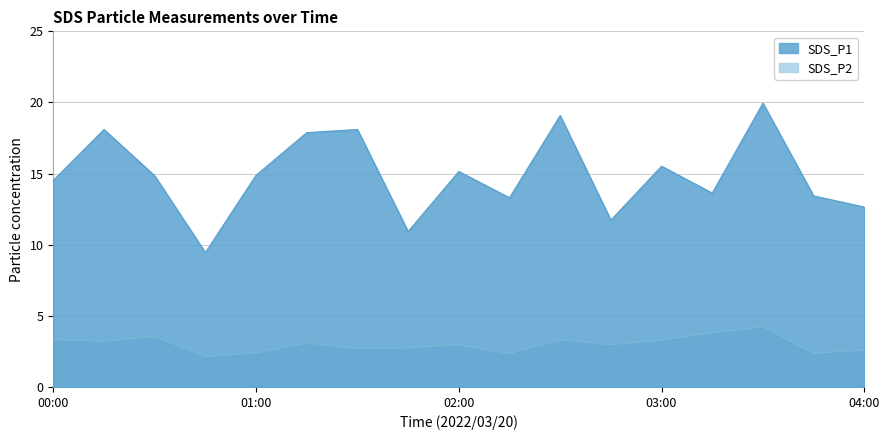

Reading left to right, extract all data points from this chart.

SDS_P1: 00:00=14.5	00:15=18.1	00:30=14.8	00:45=9.4	01:00=14.9	01:15=17.9	01:30=18.1	01:45=10.9	02:00=15.2	02:15=13.3	02:30=19.1	02:45=11.7	03:00=15.5	03:15=13.6	03:30=19.9	03:45=13.4	04:00=12.7
SDS_P2: 00:00=3.3	00:15=3.2	00:30=3.5	00:45=2.1	01:00=2.4	01:15=3.1	01:30=2.7	01:45=2.8	02:00=3.0	02:15=2.4	02:30=3.3	02:45=3.0	03:00=3.3	03:15=3.8	03:30=4.2	03:45=2.4	04:00=2.6